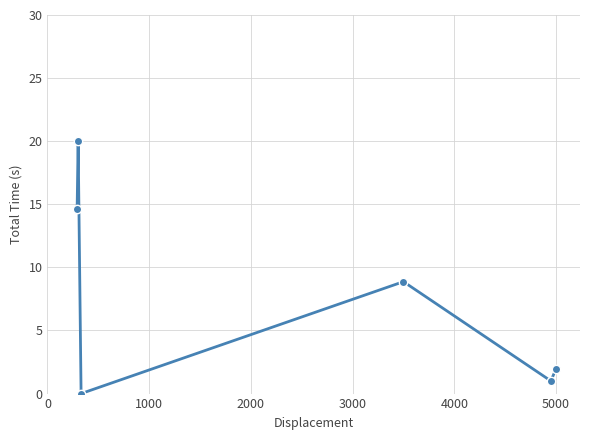

What is the value of the 4th point from the left?

8.9